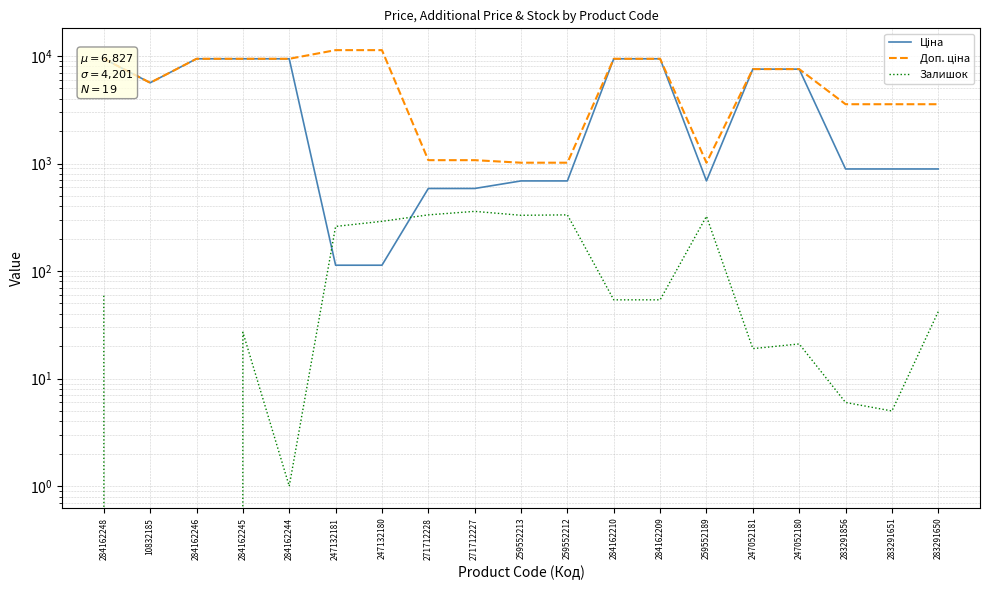

True or false: Доп. ціна has more than 1 interior local peaks.

False